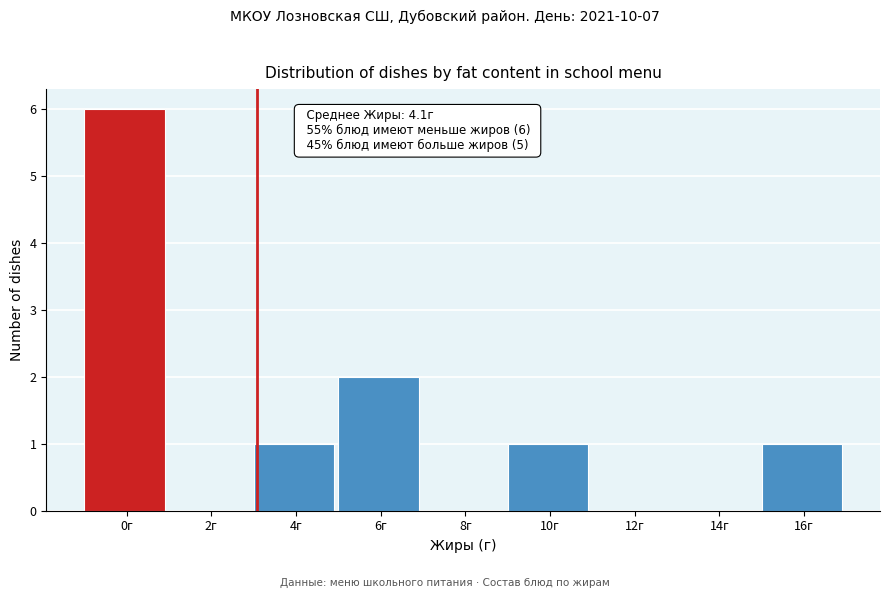

Reading left to right, transcribe all the data shown in this chart.

0г=6	2г=0	4г=1	6г=2	8г=0	10г=1	12г=0	14г=0	16г=1